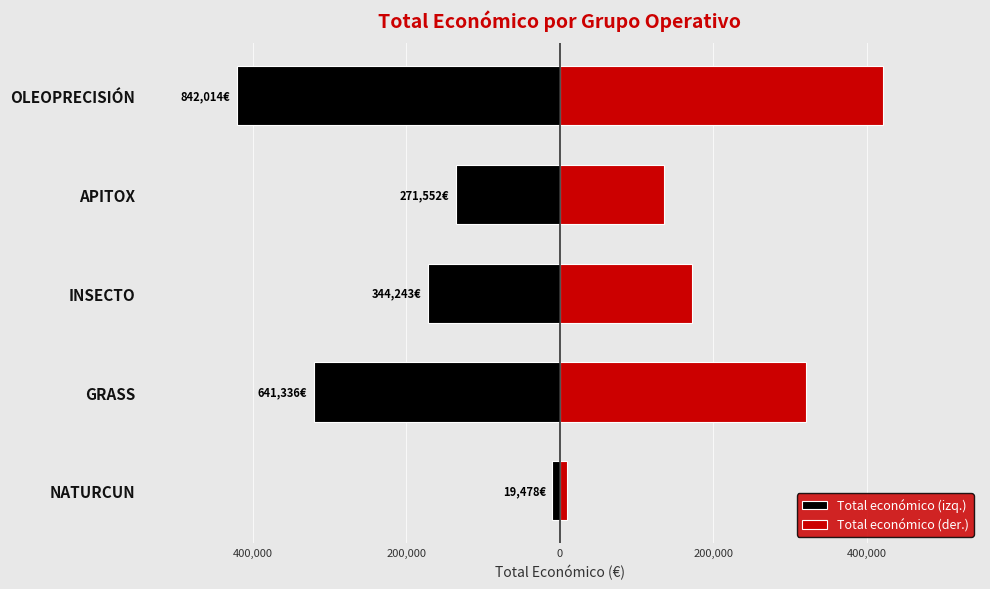

What is the value of the Total económico (izq.) bar at the 2nd from the left?

-320668.0